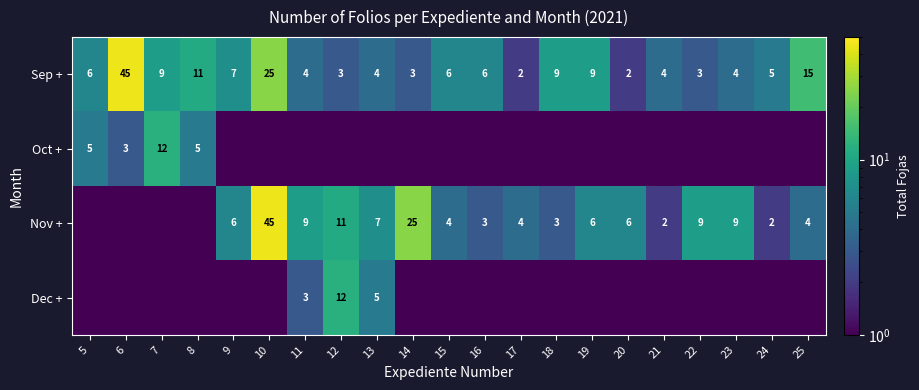

What is the difference between the second highest and minimum values in the Sep + series?

23.0